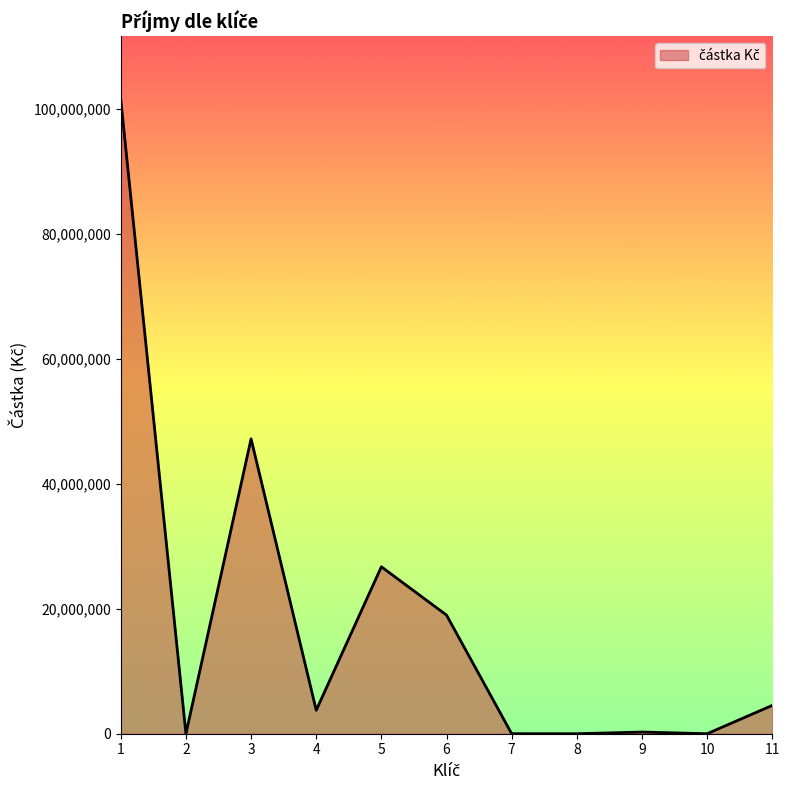

Count the number of data series in this chart.

1